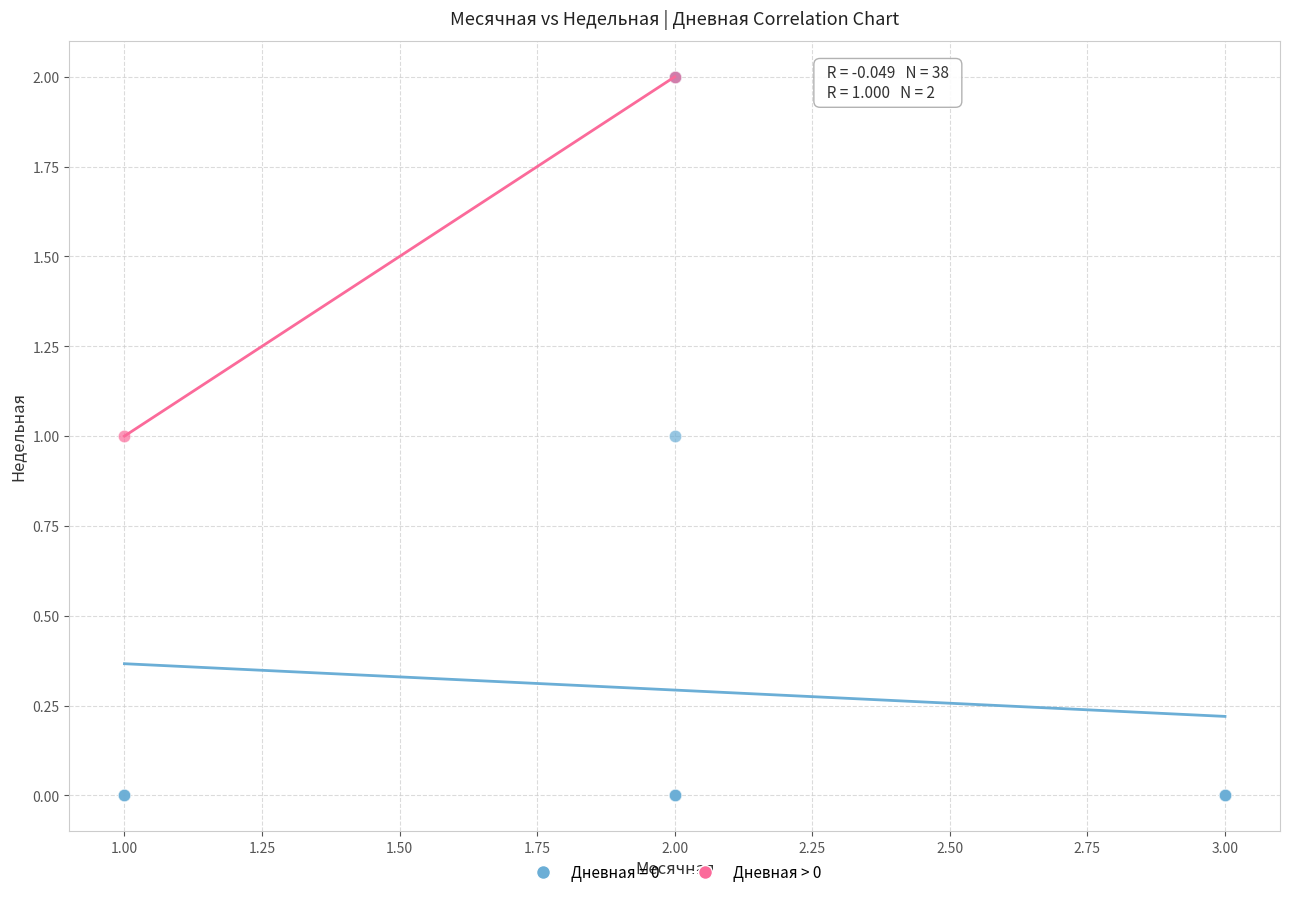

What are all the series names shown in the legend?

Дневная = 0, Дневная > 0